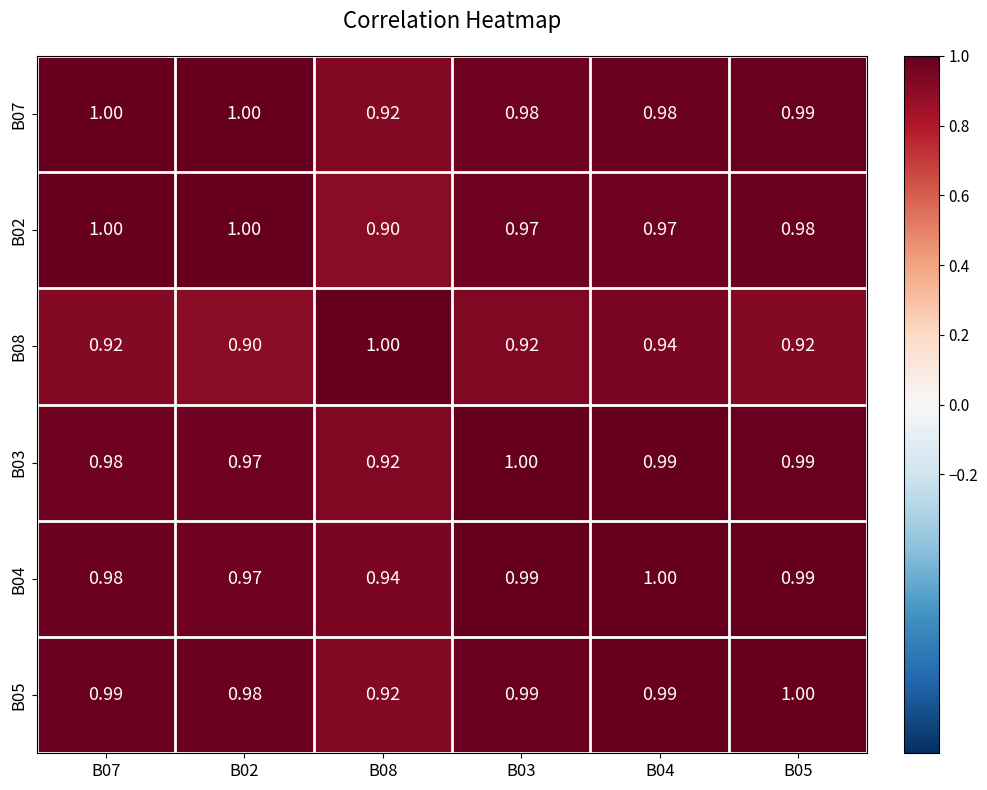

Count the number of data series in this chart.

6